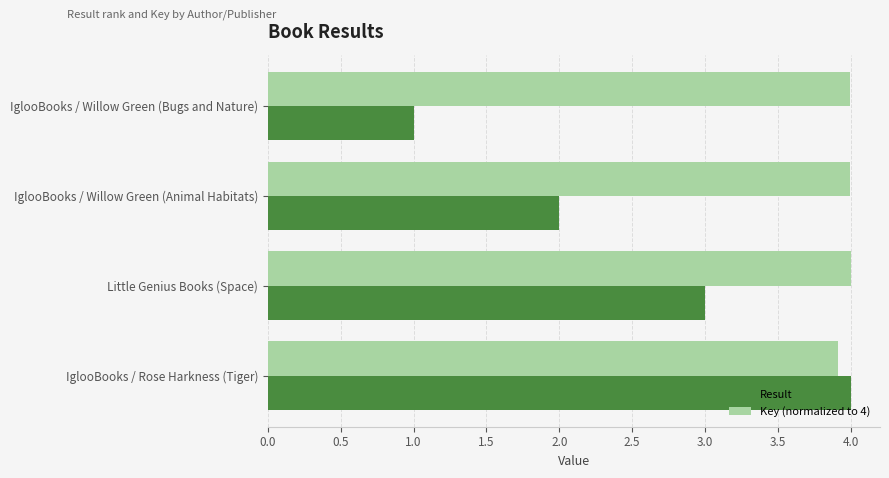

True or false: Key (normalized to 4) has a value of 3.9 at IglooBooks / Rose Harkness (Tiger).

True